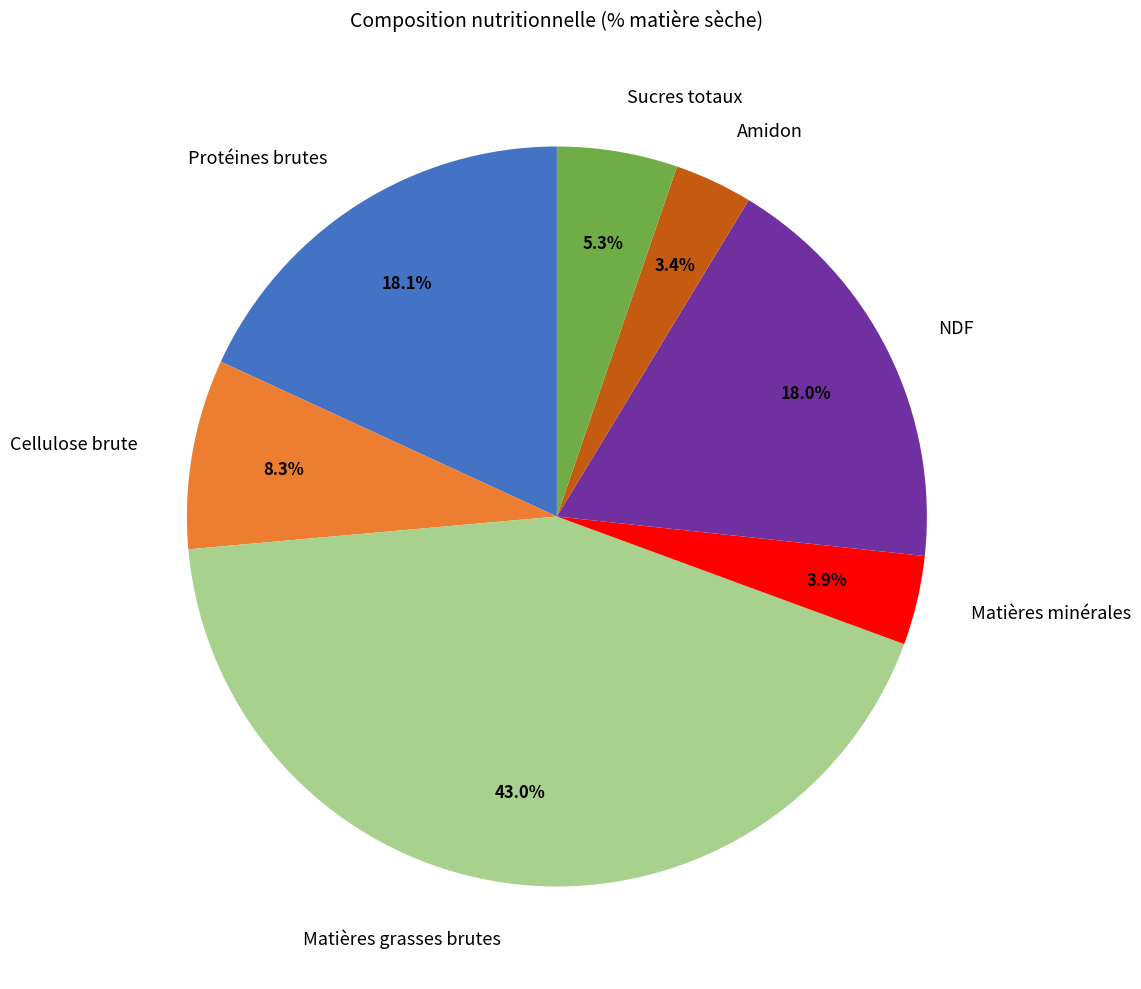

True or false: Cellulose brute accounts for 8% of the total.

True